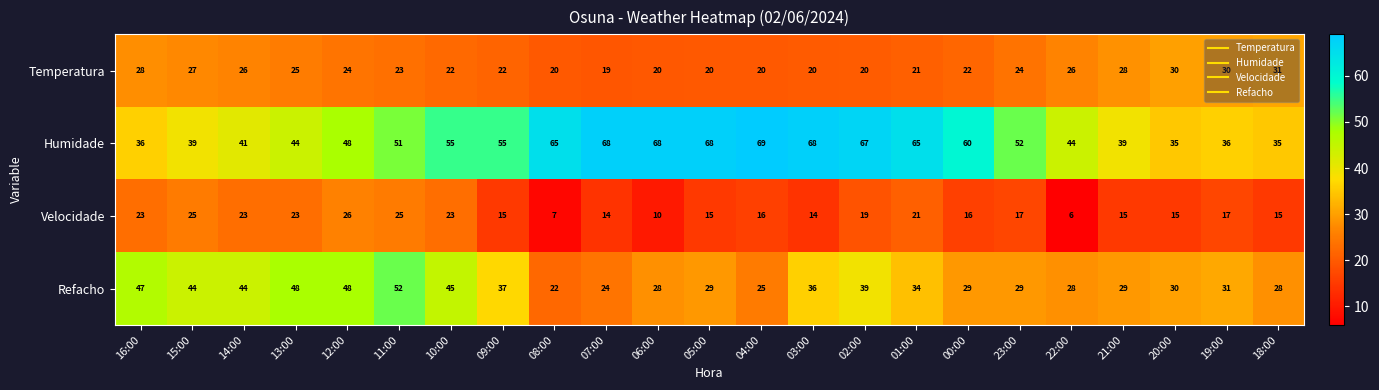

At 16:00, list the series in order from smallest to largest.

Velocidade, Temperatura, Humidade, Refacho